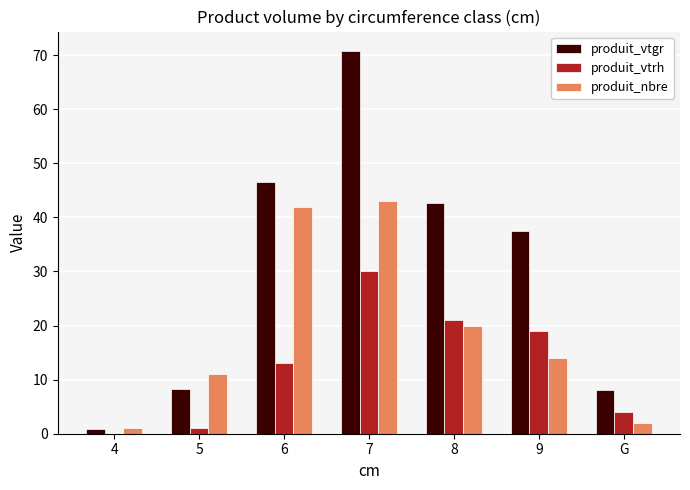

Are the bars horizontal?

No